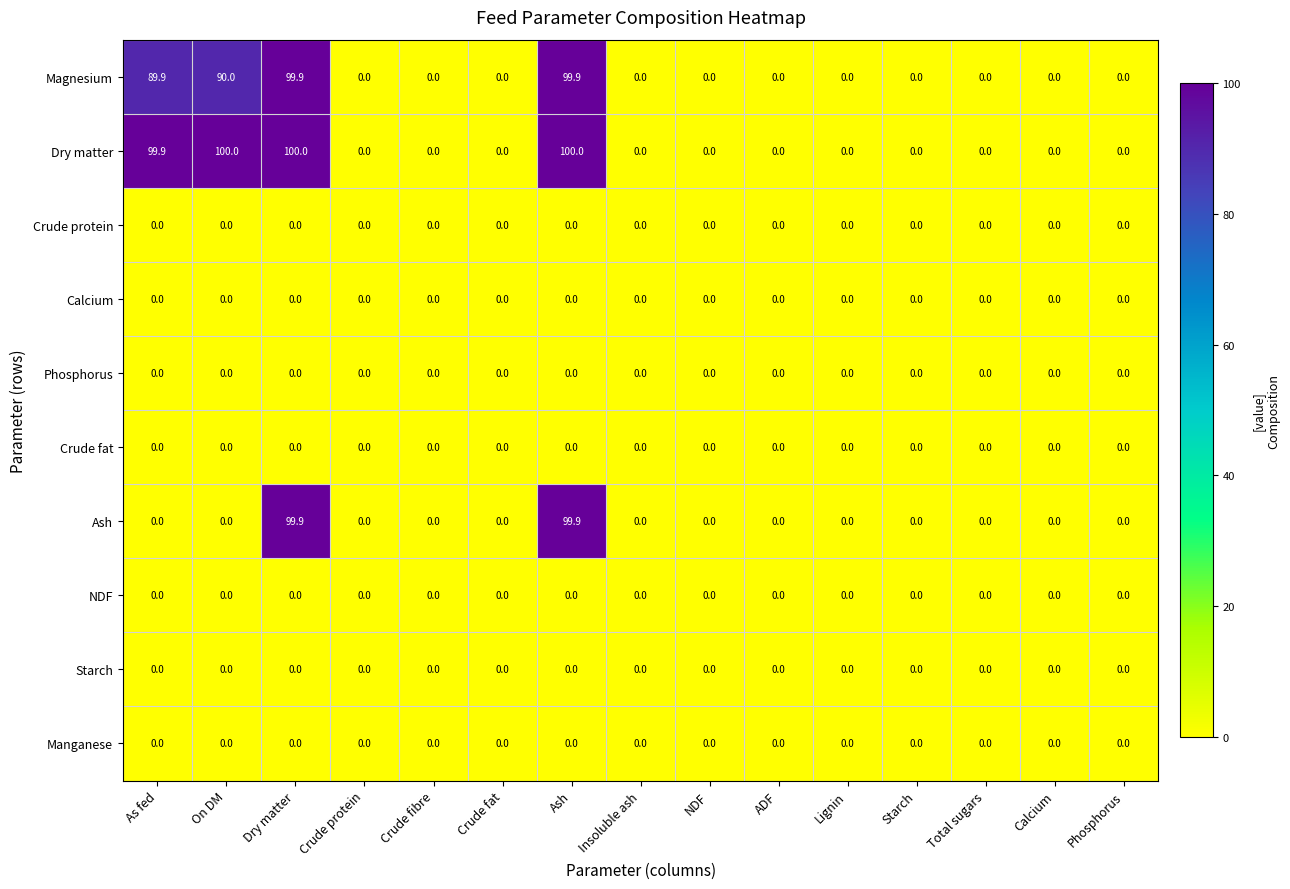

Which series has the largest range (max minus min)?

Dry matter